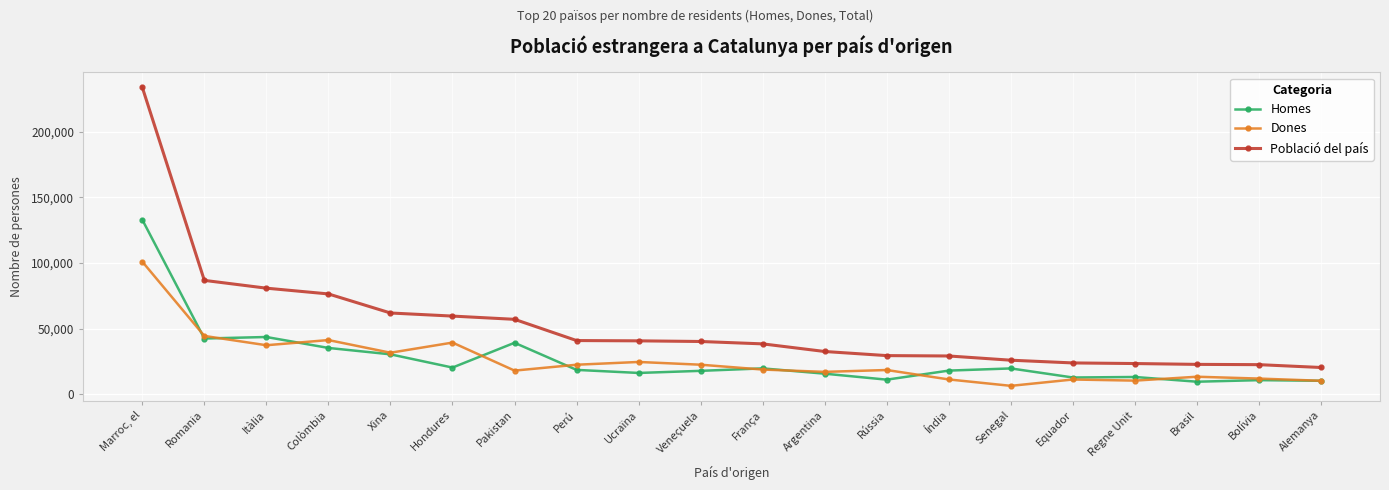

Which series has the largest range (max minus min)?

Població del país